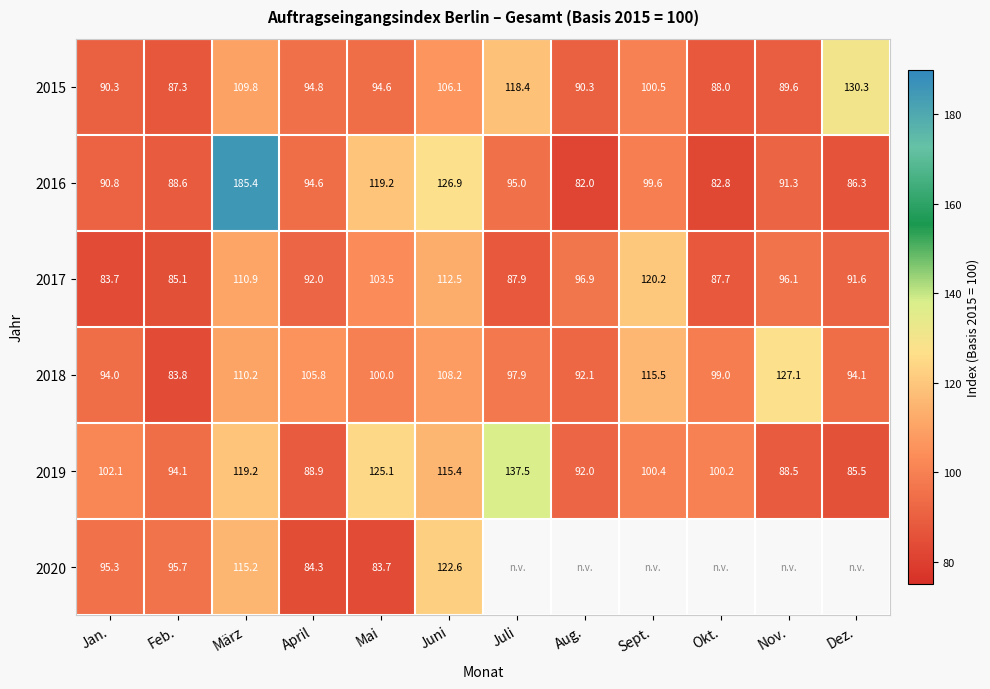

True or false: 2018 has a value of 108.2 at Juni.

True